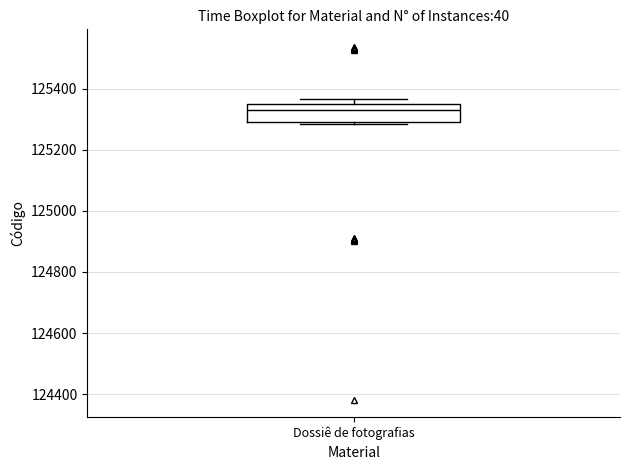

Transcribe this box plot: give where the median line is, the range the box spans, and where the two whiskers end, as read against the y-axis. The values are not printed on the chart, so give them approximately, as read against the axis.

median 125340, box 125300 to 125360, whiskers 125280 to 125360 (just above the box's upper edge)